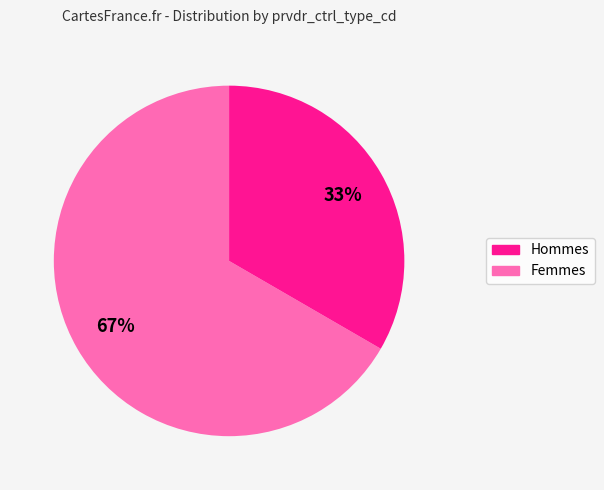

To the nearest percent, what is the average slice percentage?

50%